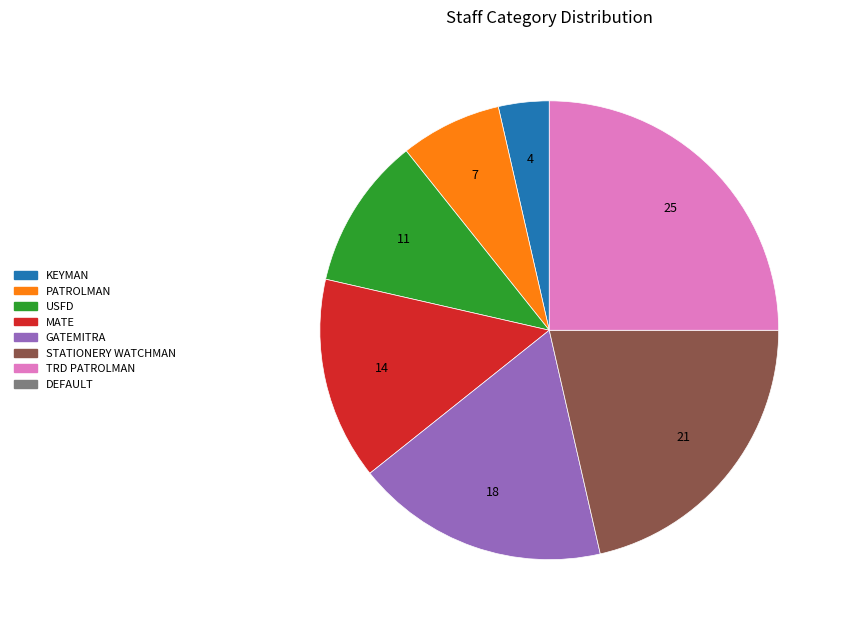

Does any single category account for the majority?

No